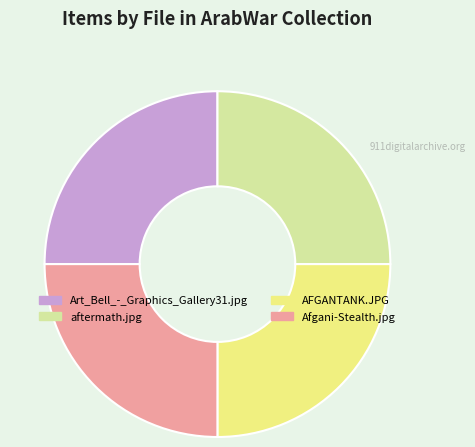

Is it true that Art_Bell_-_Graphics_Gallery31.jpg is 25% of the pie?

True